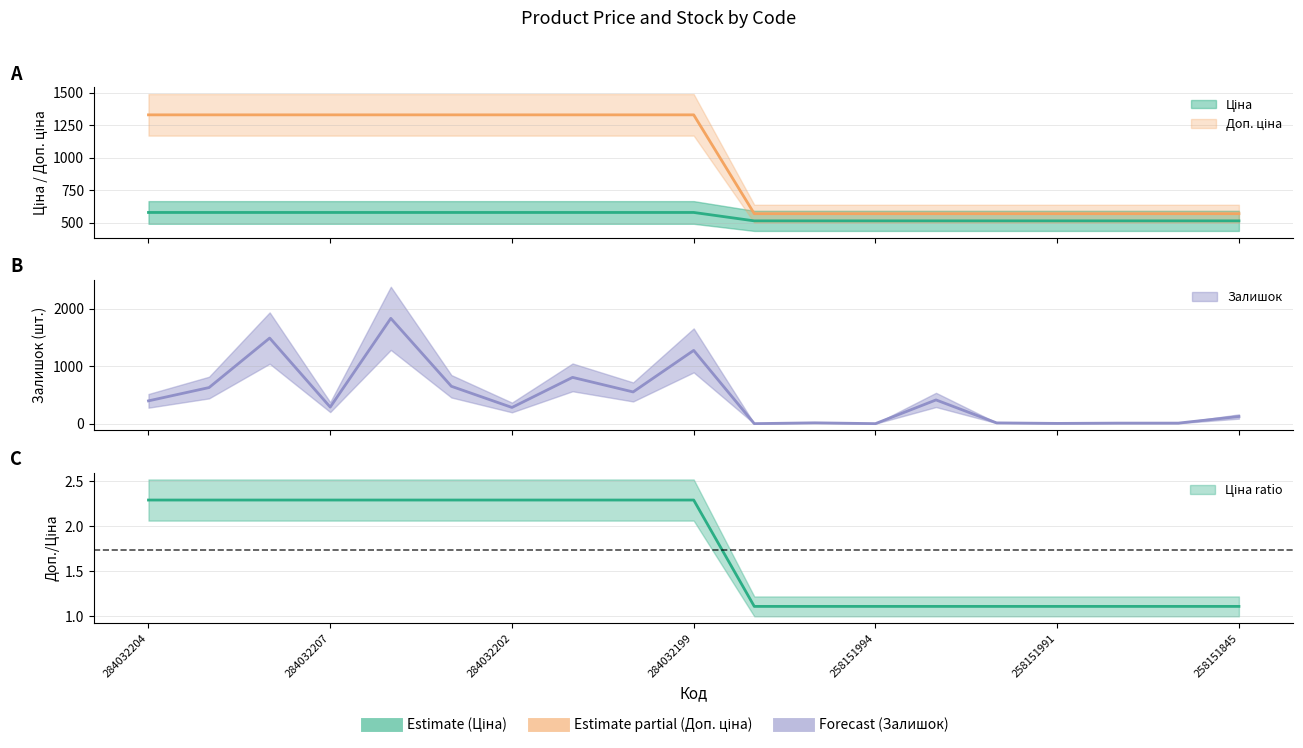

Reading right to left, what are all the values shown in this chart?

Ціна: 515.8	515.8	515.8	515.8	515.8	515.8	515.8	515.8	515.8	580.4	580.4	580.4	580.4	580.4	580.4	580.4	580.4	580.4	580.4
Доп. ціна: 571.0	571.0	571.0	571.0	571.0	571.0	571.0	571.0	571.0	1330.3	1330.3	1330.3	1330.3	1330.3	1330.3	1330.3	1330.3	1330.3	1330.3
Залишок: 124.0	9.0	9.0	4.0	13.0	412.0	0.0	14.0	0.0	1273.0	551.0	804.0	281.0	649.0	1830.0	287.0	1487.0	627.0	396.0